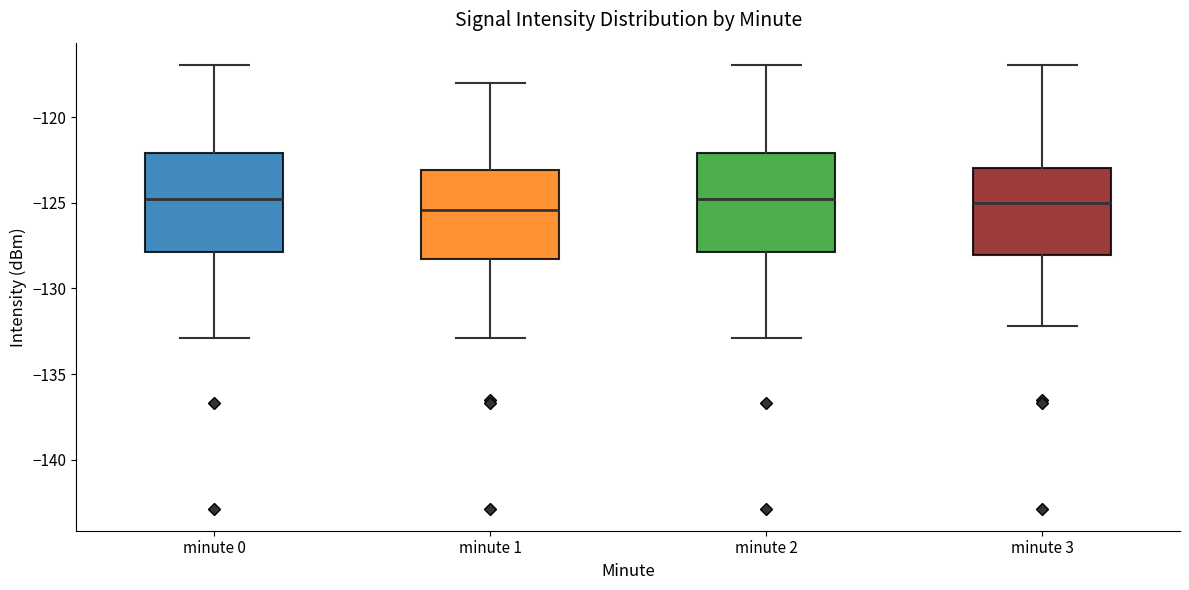

Reading left to right, transcribe this box plot: for each box, give where its median line is, the range the box spans, and where its two whiskers end, as read against the y-axis. The values are not printed on the chart, so give them approximately, as read against the axis.

minute 0: median -124.5, box -128.0 to -122.0, whiskers -133.0 to -117.0
minute 1: median -125.5, box -128.5 to -123.0, whiskers -133.0 to -118.0
minute 2: median -124.5, box -128.0 to -122.0, whiskers -133.0 to -117.0
minute 3: median -125.0, box -128.0 to -123.0, whiskers -132.0 to -117.0